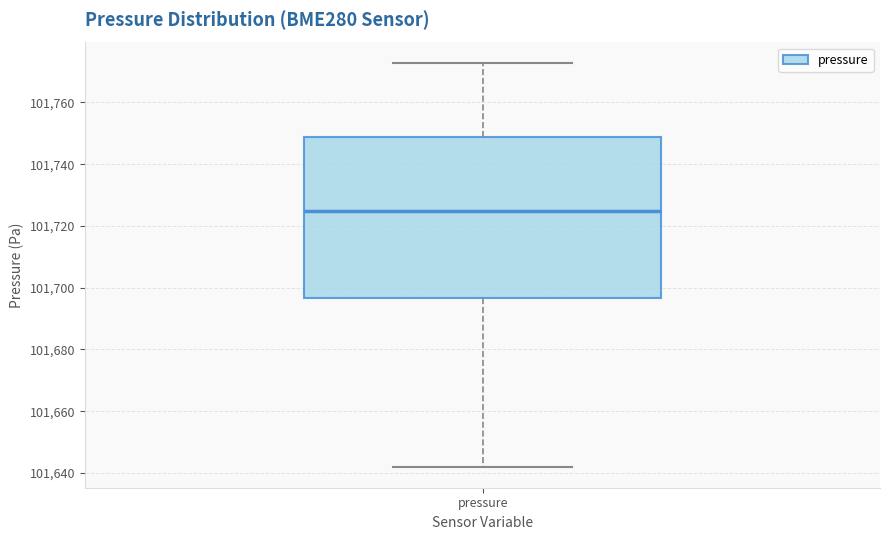

Read this box plot against the y-axis: the position of the median line, the range covered by the box, and the ends of both whiskers. The values are not printed on the chart, so give them approximately, as read against the axis.

median 101724, box 101696 to 101748, whiskers 101642 to 101772